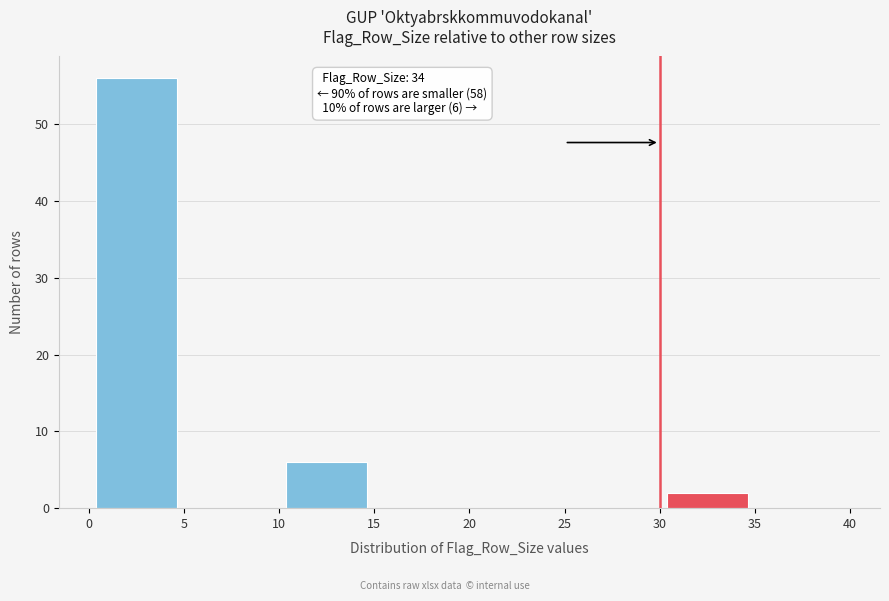

Over which range of the x-axis is the bar tallest?

0 to 5